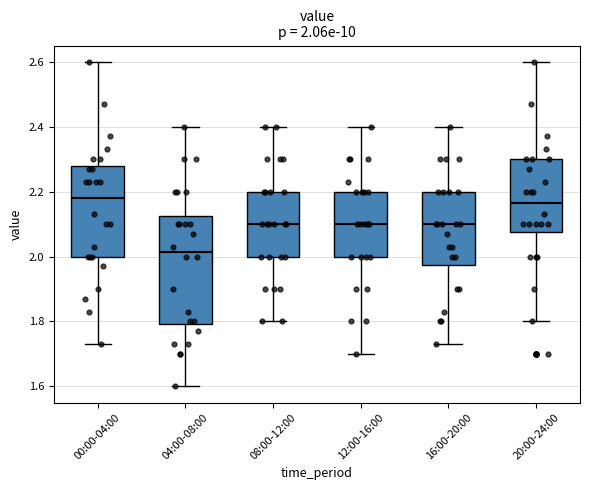

Which box is the tallest, from its lower edge to its upper edge?

04:00-08:00